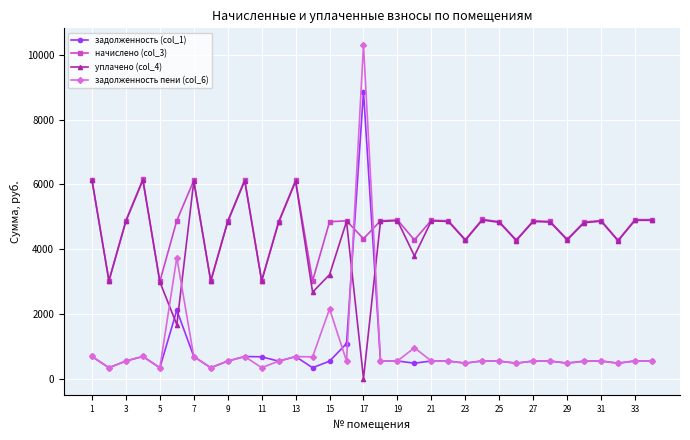

What is the value of the начислено (col_3) point at the 15th from the left?

4847.9